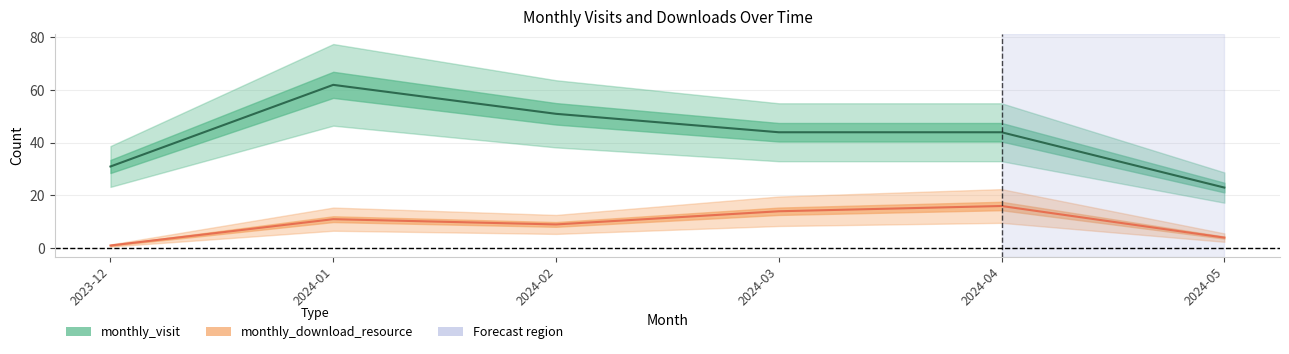

What is the difference between the second highest and minimum values in the monthly_visit series?

28